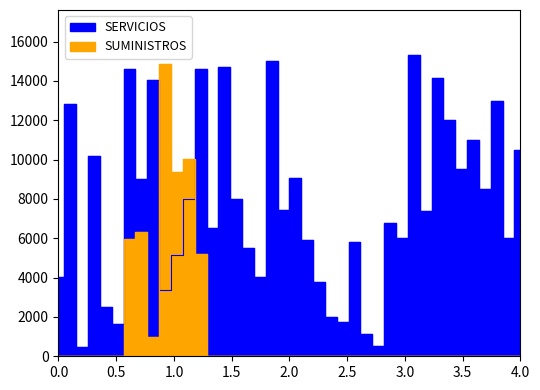

How many data points are above 7425?

19